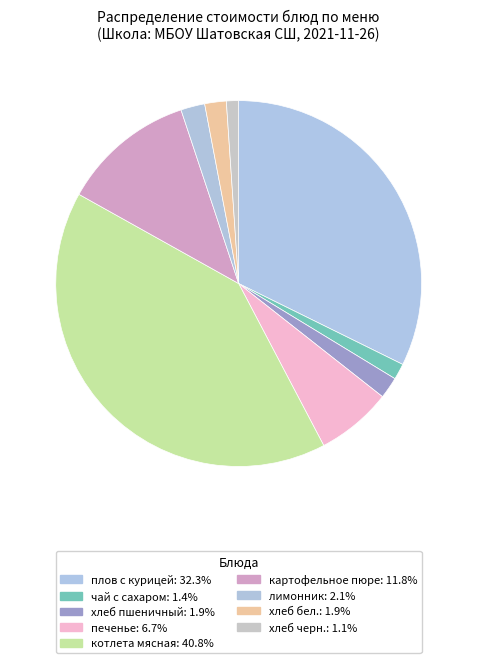

How many slices are in this pie chart?

9